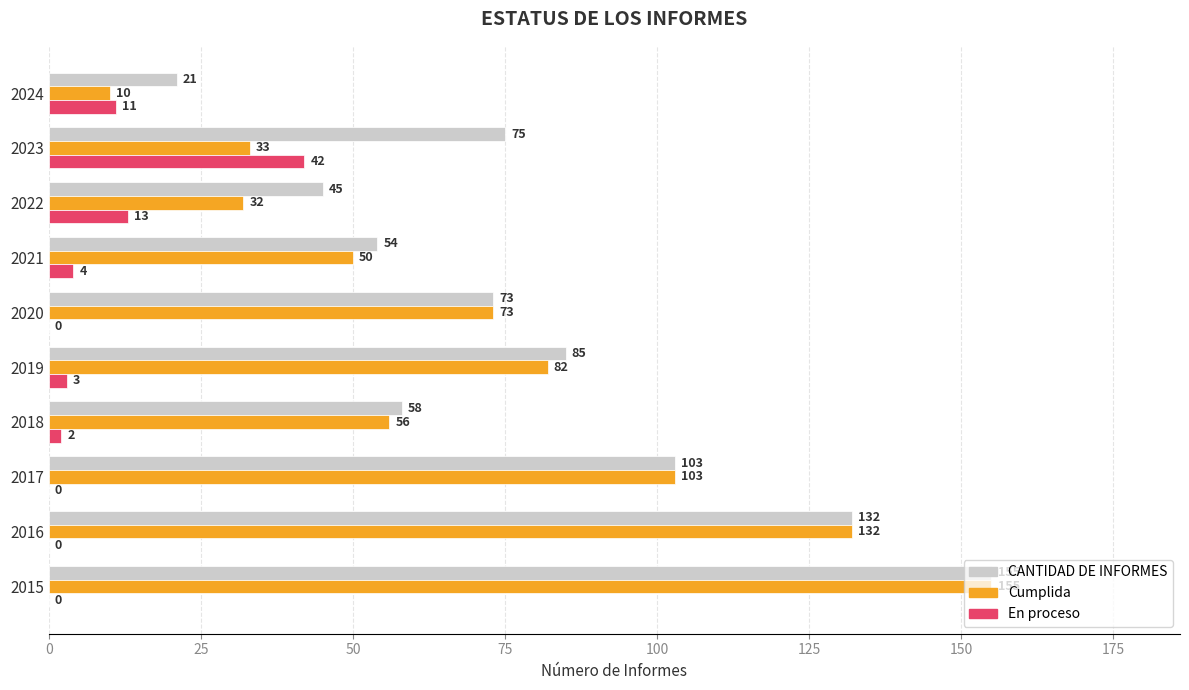

At which category is the sum across all series the highest?

2015